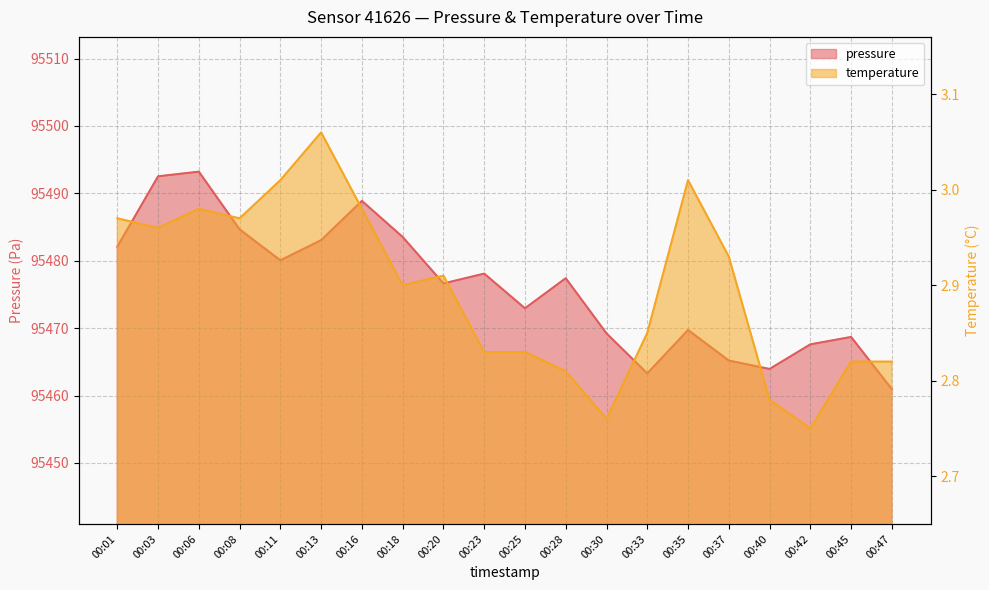

Which series has the largest range (max minus min)?

pressure